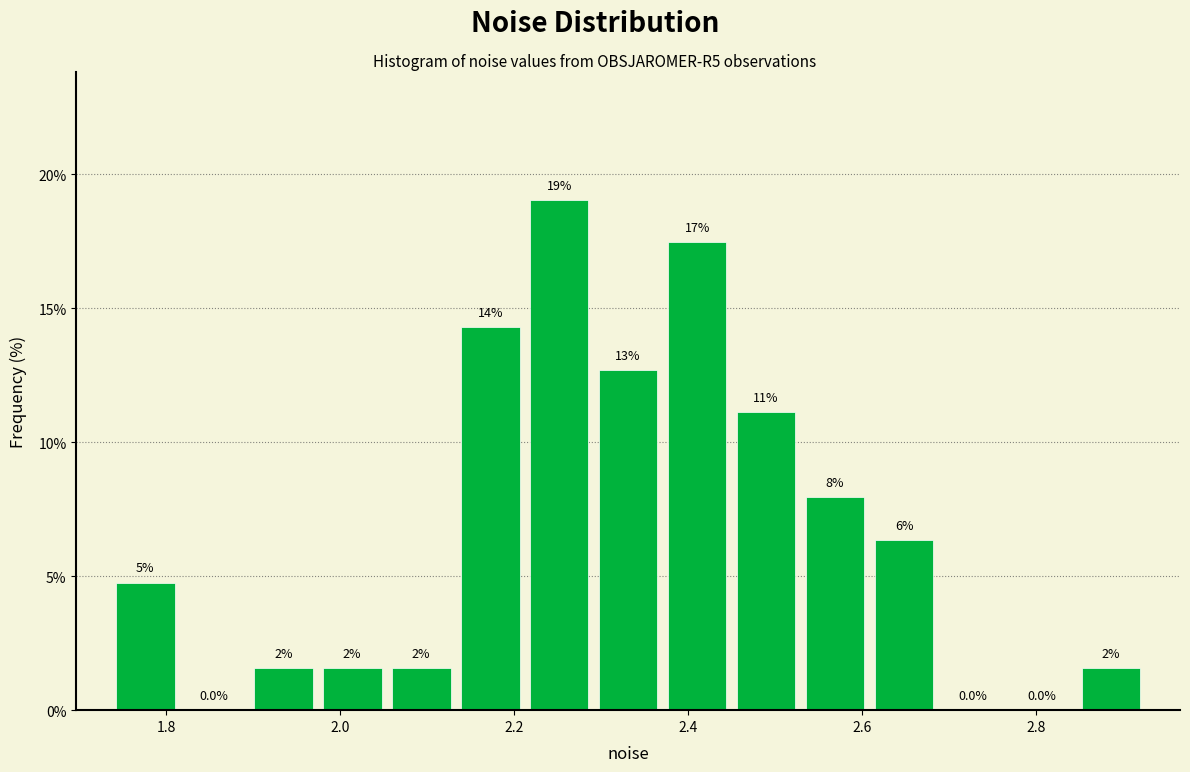

Around what value on the x-axis is the tallest bar? Give the approximate position of its centre, as read against the axis.

2.26